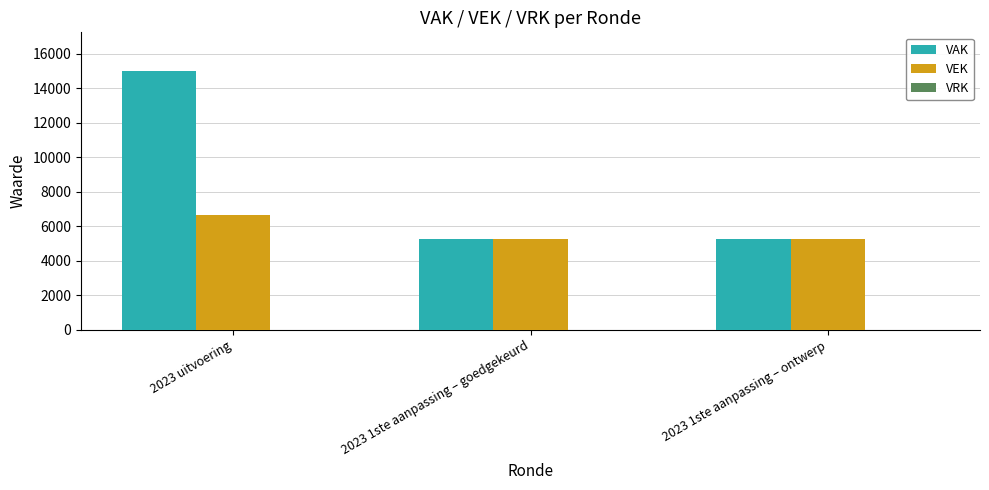

Which series has the largest range (max minus min)?

VAK